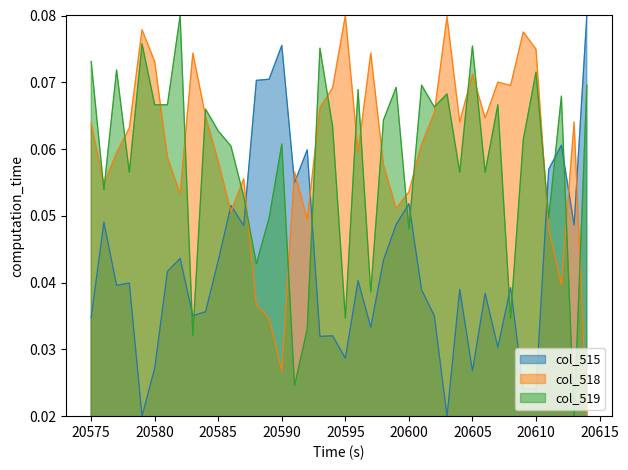

What are all the series names shown in the legend?

col_515, col_518, col_519